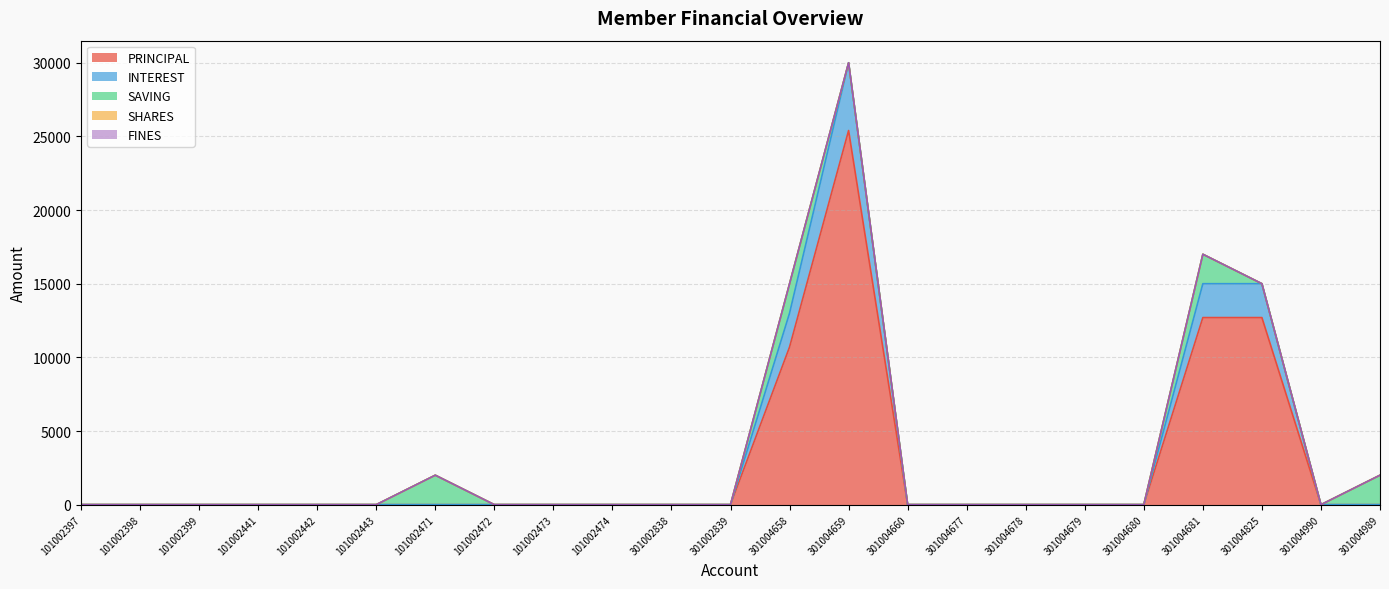

What is the value of the SAVING point at the 23rd from the left?

2000